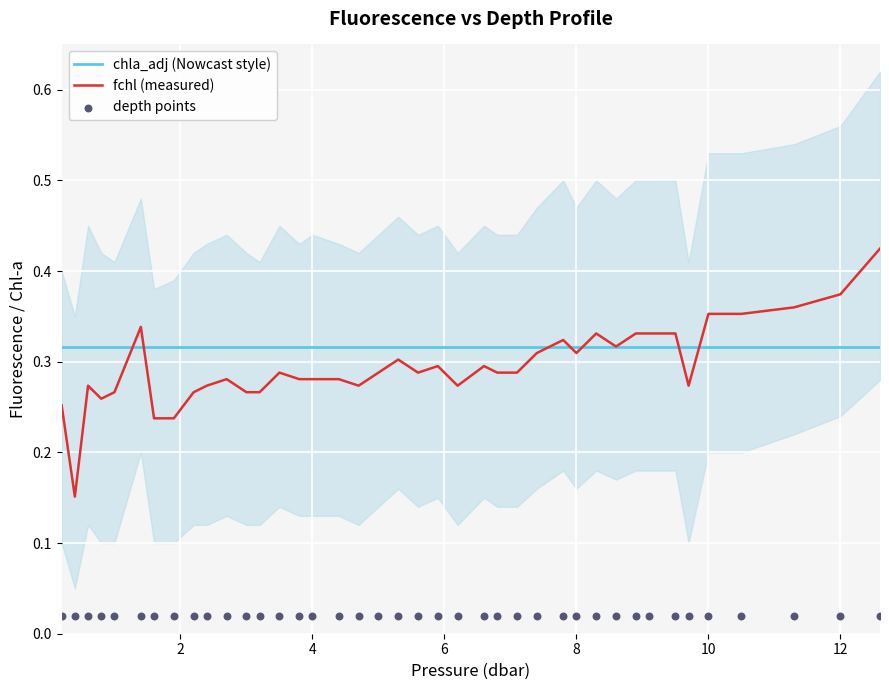

What are all the series names shown in the legend?

chla_adj (Nowcast style), fchl (measured), depth points